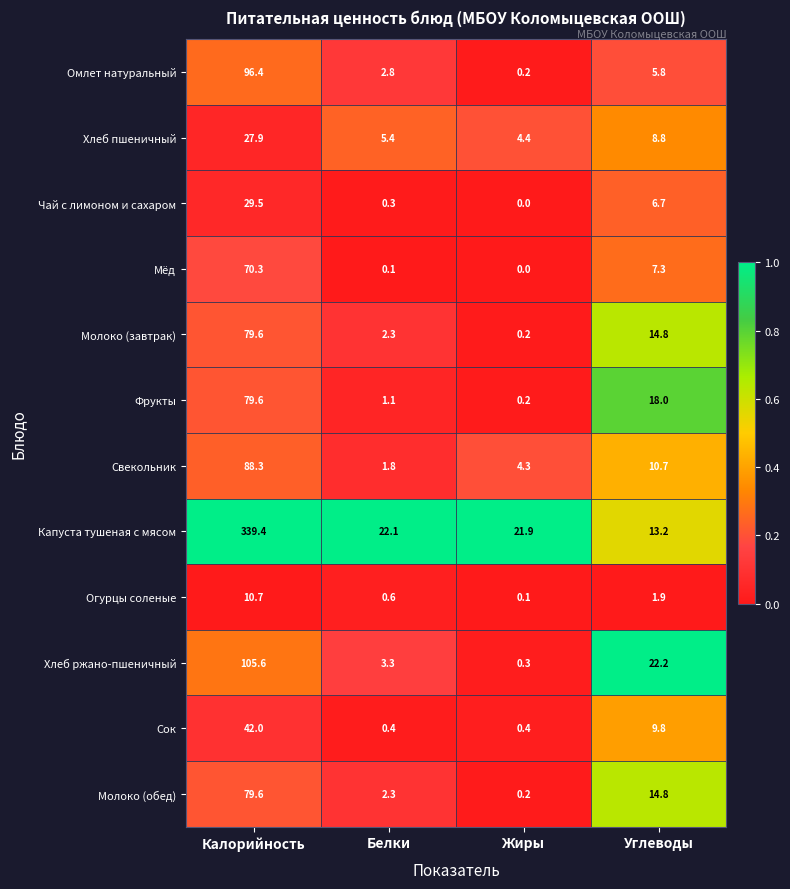

The value of Мёд at Белки is 0.1. True or false?

True